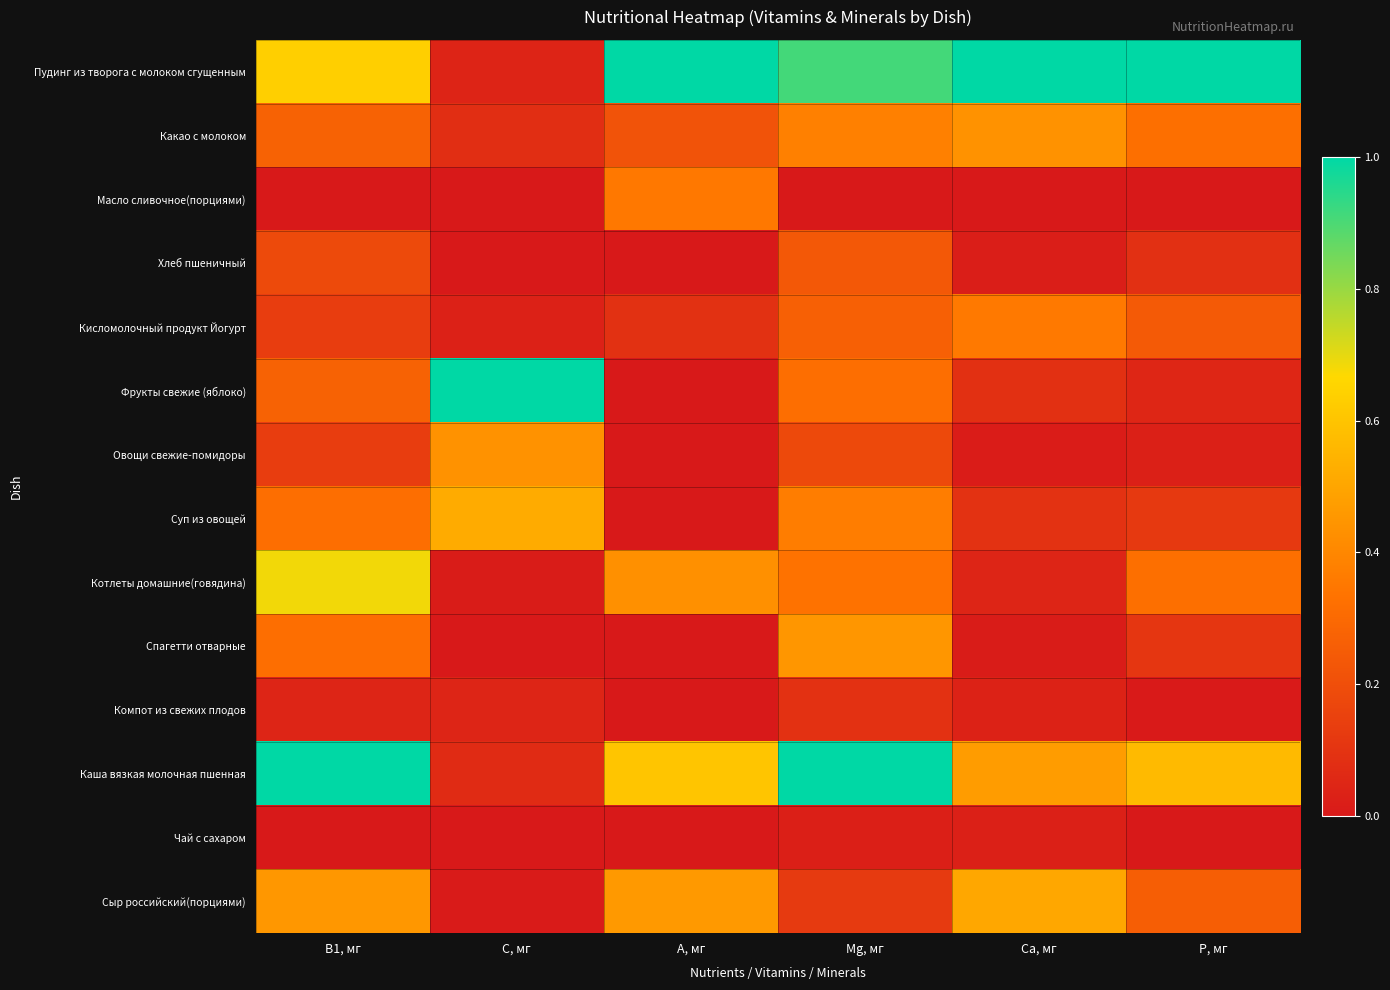

Reading right to left, what are all the values shown in this chart?

Пудинг из творога с молоком сгущенным: Р, мг=1.0	Са, мг=1.0	Mg, мг=0.9	А, мг=1.0	С, мг=0.0	В1, мг=0.6
Какао с молоком: Р, мг=0.3	Са, мг=0.4	Mg, мг=0.4	А, мг=0.2	С, мг=0.1	В1, мг=0.3
Масло сливочное(порциями): Р, мг=0.0	Са, мг=0.0	Mg, мг=0.0	А, мг=0.4	С, мг=0.0	В1, мг=0.0
Хлеб пшеничный: Р, мг=0.1	Са, мг=0.0	Mg, мг=0.2	А, мг=0.0	С, мг=0.0	В1, мг=0.2
Кисломолочный продукт Йогурт: Р, мг=0.2	Са, мг=0.4	Mg, мг=0.3	А, мг=0.1	С, мг=0.0	В1, мг=0.1
Фрукты свежие (яблоко): Р, мг=0.1	Са, мг=0.1	Mg, мг=0.3	А, мг=0.0	С, мг=1.0	В1, мг=0.3
Овощи свежие-помидоры: Р, мг=0.0	Са, мг=0.0	Mg, мг=0.2	А, мг=0.0	С, мг=0.4	В1, мг=0.1
Суп из овощей: Р, мг=0.1	Са, мг=0.1	Mg, мг=0.4	А, мг=0.0	С, мг=0.5	В1, мг=0.3
Котлеты домашние(говядина): Р, мг=0.3	Са, мг=0.0	Mg, мг=0.3	А, мг=0.4	С, мг=0.0	В1, мг=0.7
Спагетти отварные: Р, мг=0.1	Са, мг=0.0	Mg, мг=0.5	А, мг=0.0	С, мг=0.0	В1, мг=0.3
Компот из свежих плодов: Р, мг=0.0	Са, мг=0.0	Mg, мг=0.1	А, мг=0.0	С, мг=0.0	В1, мг=0.0
Каша вязкая молочная пшенная: Р, мг=0.6	Са, мг=0.5	Mg, мг=1.0	А, мг=0.6	С, мг=0.1	В1, мг=1.0
Чай с сахаром: Р, мг=0.0	Са, мг=0.0	Mg, мг=0.0	А, мг=0.0	С, мг=0.0	В1, мг=0.0
Сыр российский(порциями): Р, мг=0.3	Са, мг=0.5	Mg, мг=0.1	А, мг=0.5	С, мг=0.0	В1, мг=0.5